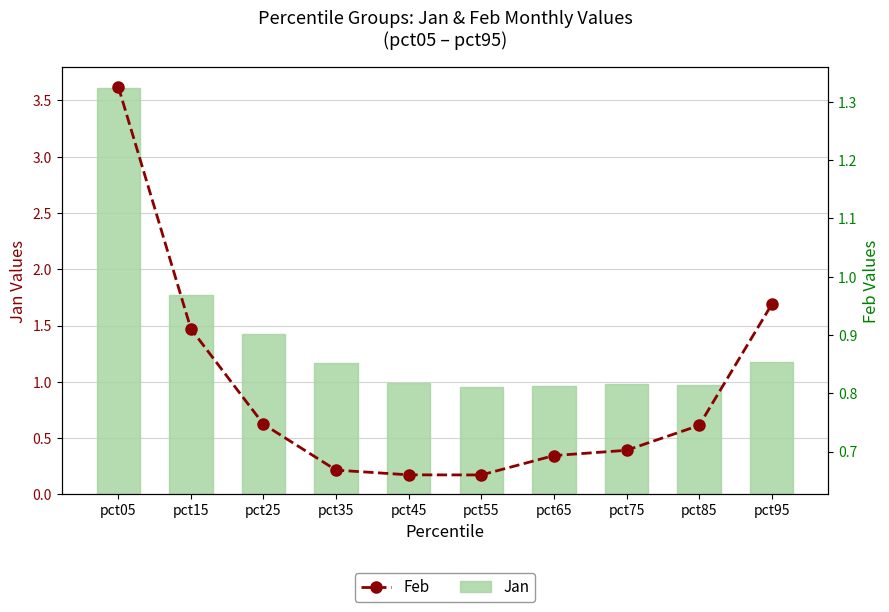

Where is Feb nearest to the value 0?

pct55